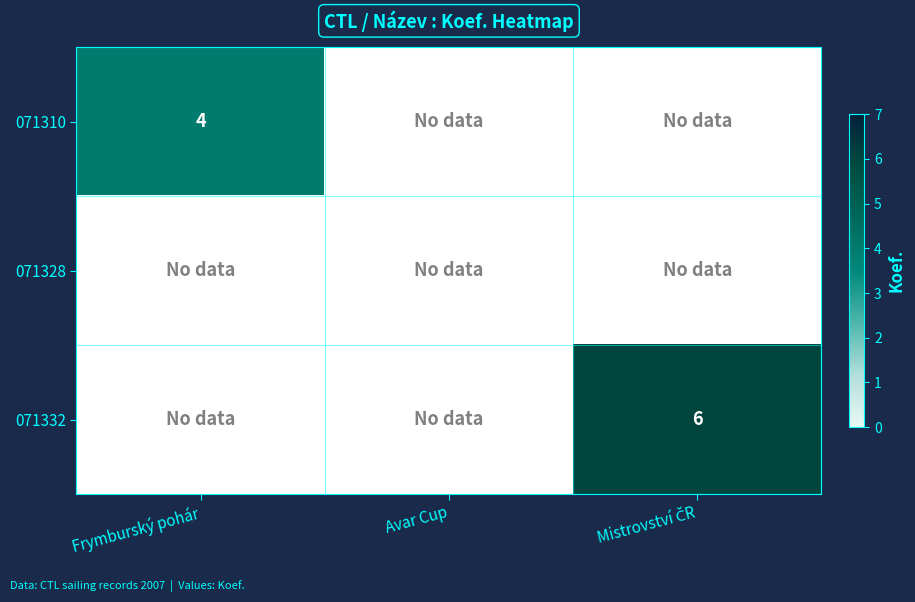

The value of 071310 at Frymburský pohár is 2. True or false?

False